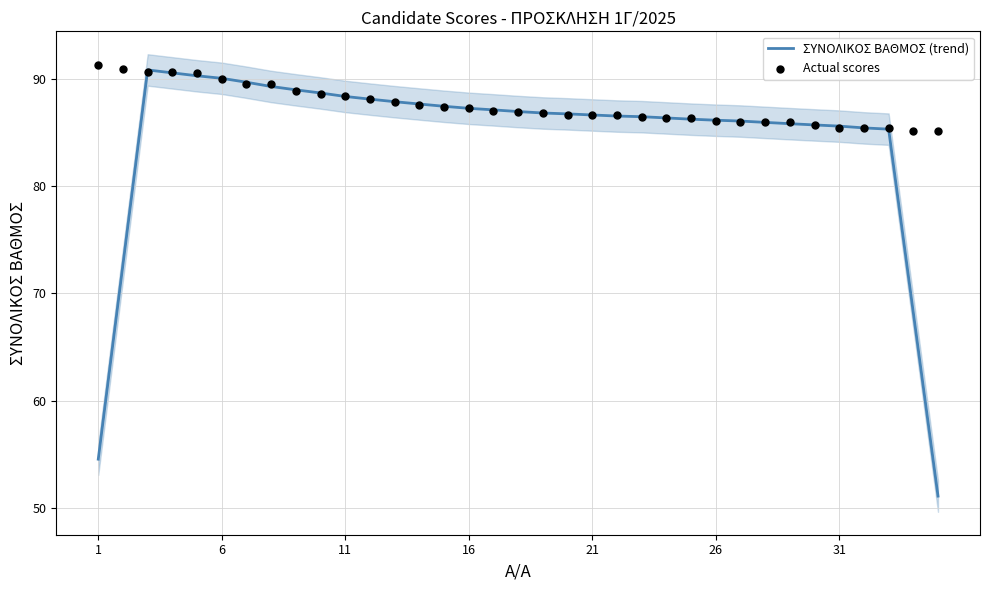

Which series reaches the maximum Y coordinate?

Actual scores